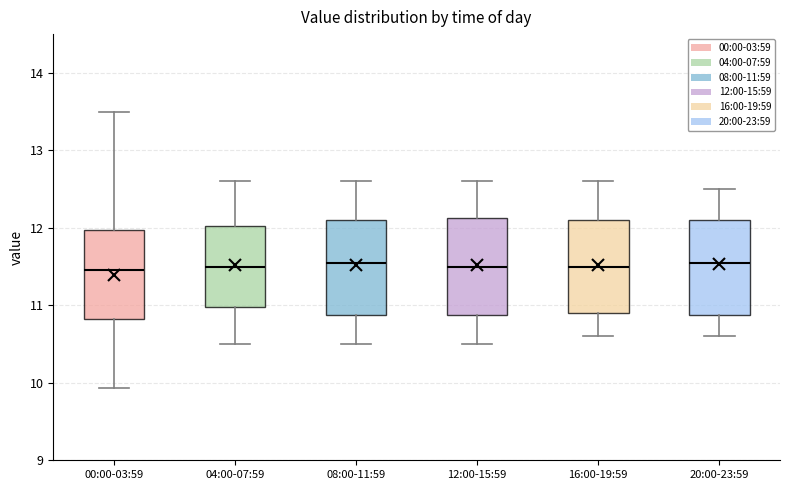

Reading left to right, read every box against the y-axis: the position of its median line, the range the box covers, and the ends of its whiskers. The values are not printed on the chart, so give them approximately, as read against the axis.

00:00-03:59: median 11.5, box 10.8 to 12.0, whiskers 9.9 to 13.5
04:00-07:59: median 11.5, box 11.0 to 12.0, whiskers 10.5 to 12.6
08:00-11:59: median 11.6, box 10.9 to 12.1, whiskers 10.5 to 12.6
12:00-15:59: median 11.5, box 10.9 to 12.1, whiskers 10.5 to 12.6
16:00-19:59: median 11.5, box 10.9 to 12.1, whiskers 10.6 to 12.6
20:00-23:59: median 11.6, box 10.9 to 12.1, whiskers 10.6 to 12.5